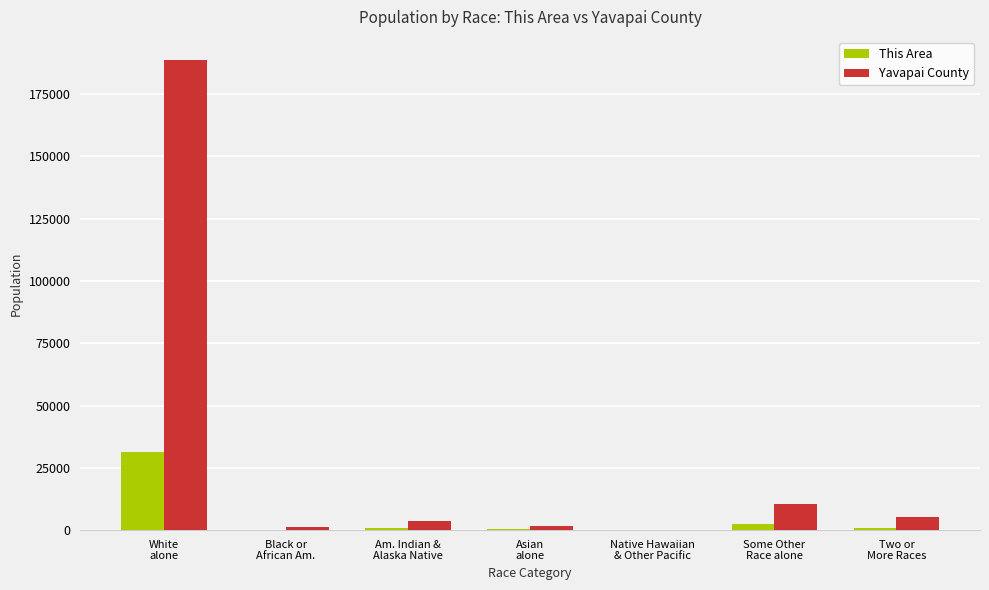

Which series has the largest total across all categories?

Yavapai County